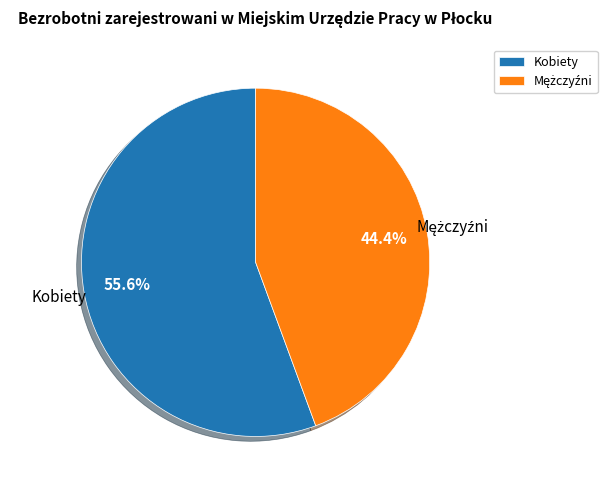

Which slice is the largest?

Kobiety